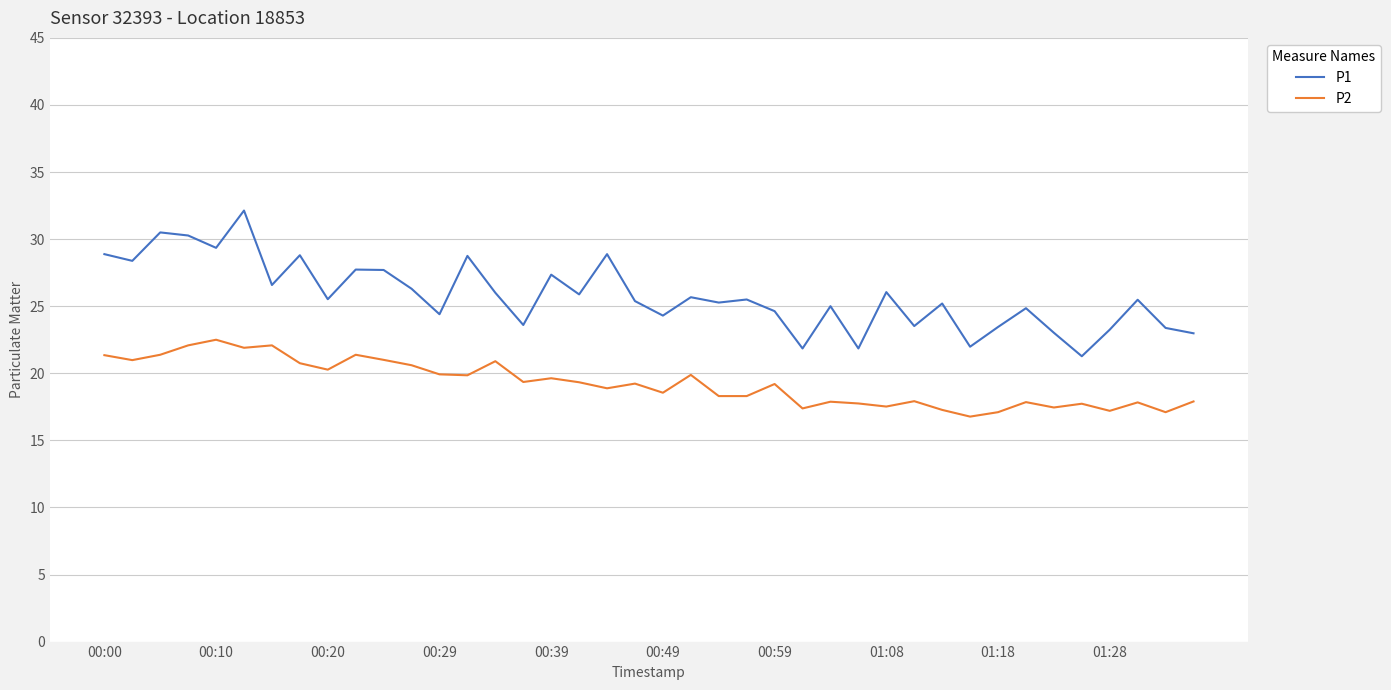

List the series in order of their overall mean, lowest first.

P2, P1